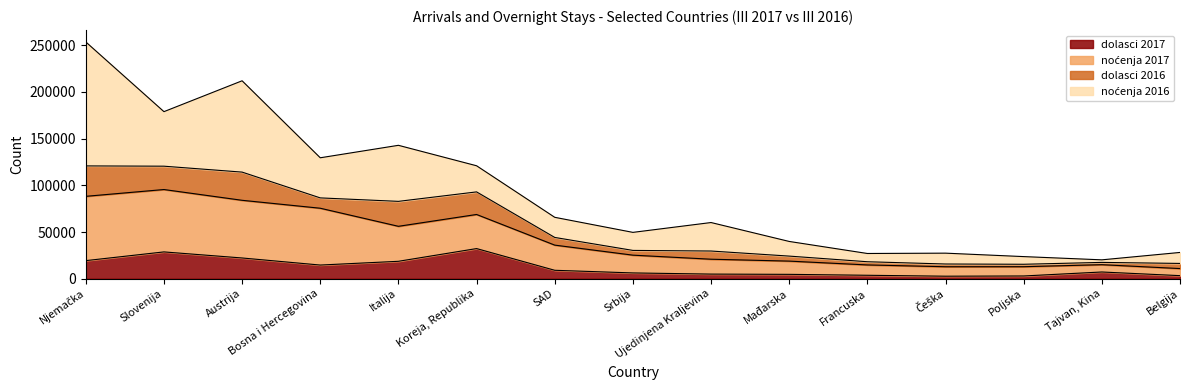

True or false: dolasci 2017 has a value of 9034 at SAD.

True